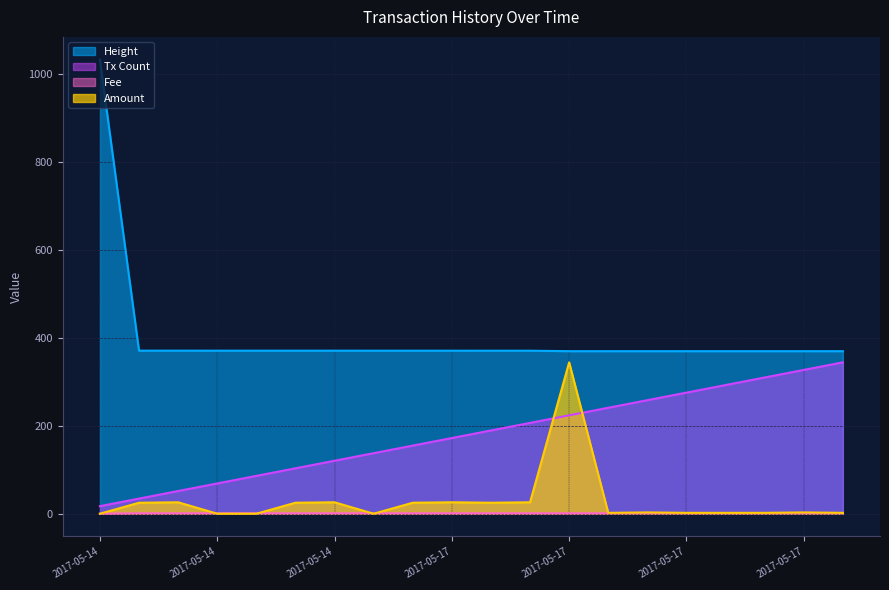

True or false: Fee and Height intersect in this chart.

False